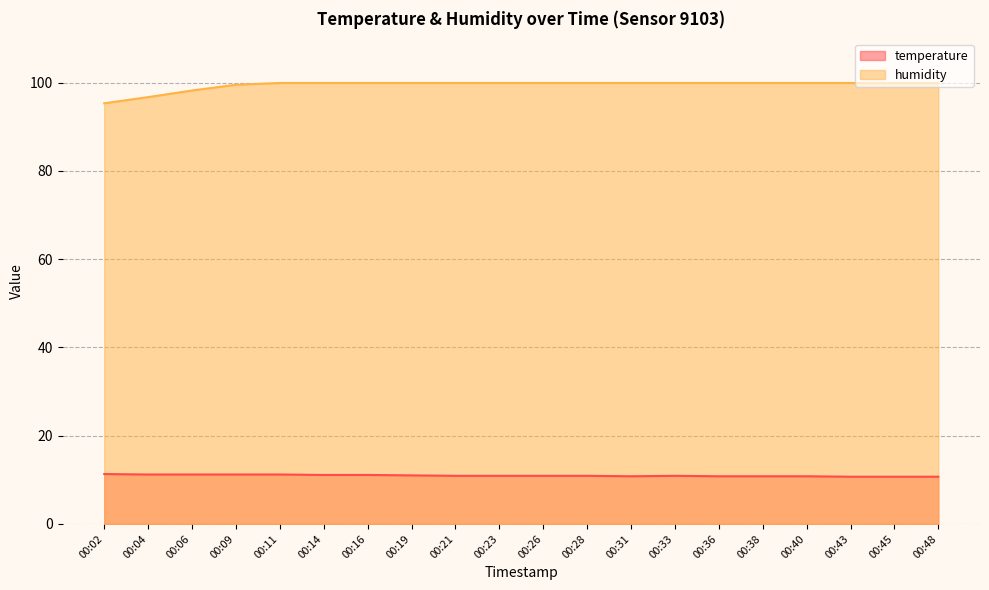

Reading left to right, list all the values displayed in this chart.

temperature: 11.3	11.2	11.2	11.2	11.2	11.1	11.1	11.0	10.9	10.9	10.9	10.9	10.8	10.9	10.8	10.8	10.8	10.7	10.7	10.7
humidity: 95.3	96.7	98.2	99.5	99.9	99.9	99.9	99.9	99.9	99.9	99.9	99.9	99.9	99.9	99.9	99.9	99.9	99.9	99.9	99.9